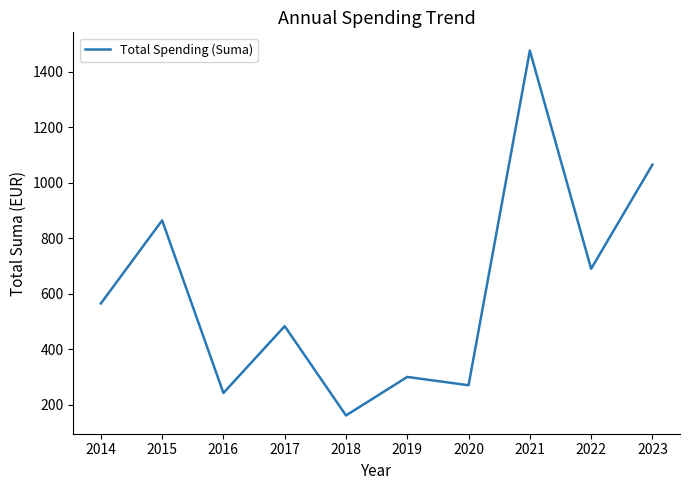

At which label is the value closest to 818?

2015